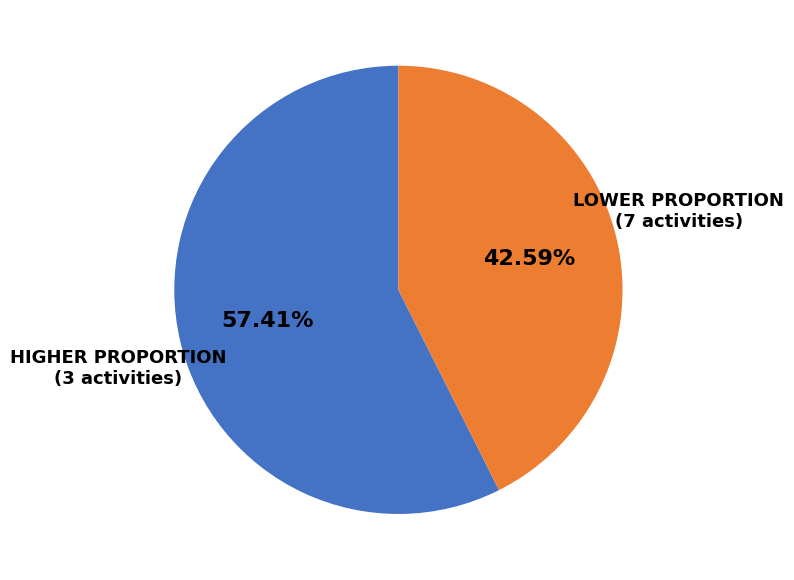

To the nearest percent, what is the difference between the largest and smallest slice percentages?

15%